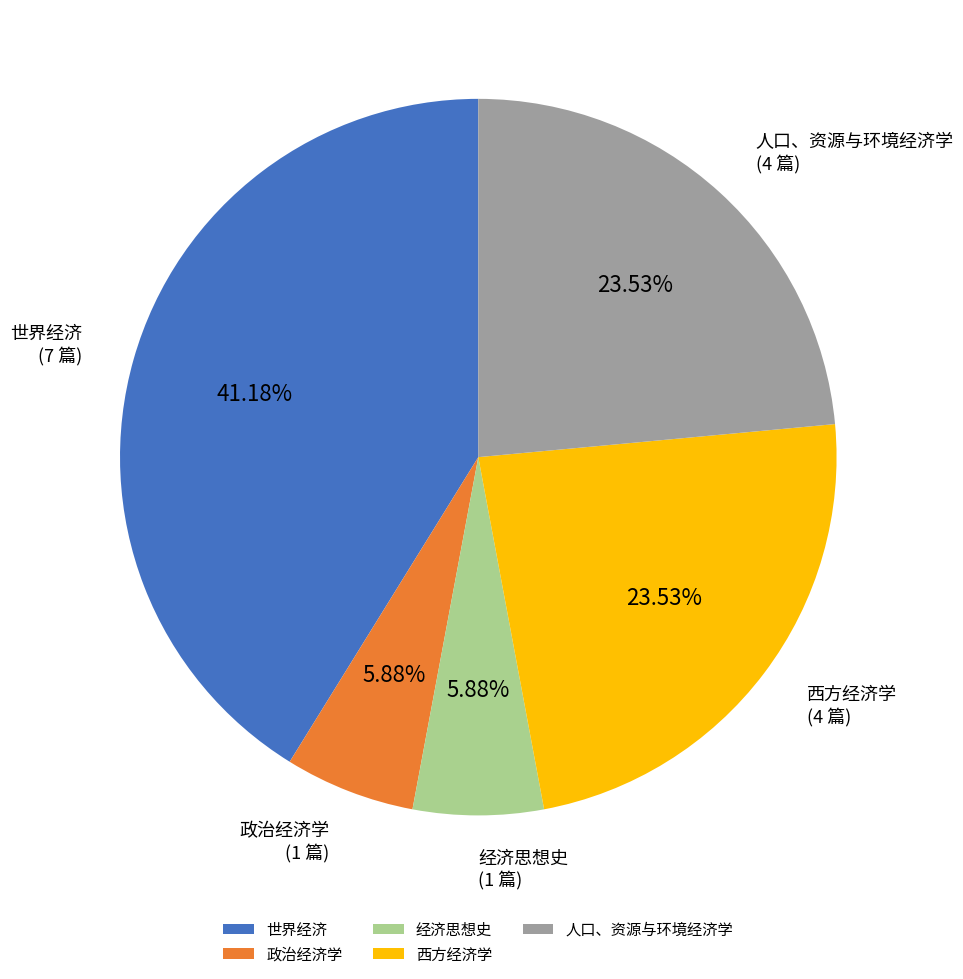

Which slice is the largest?

世界经济